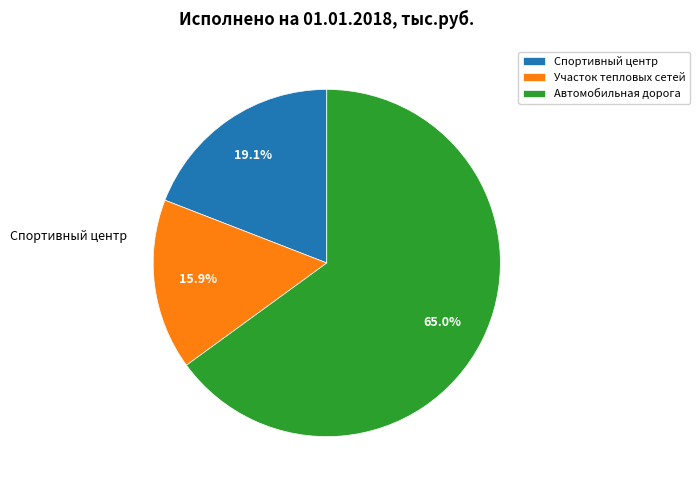

What is the change in value from Спортивный центр to Участок тепловых сетей?

-16155.5